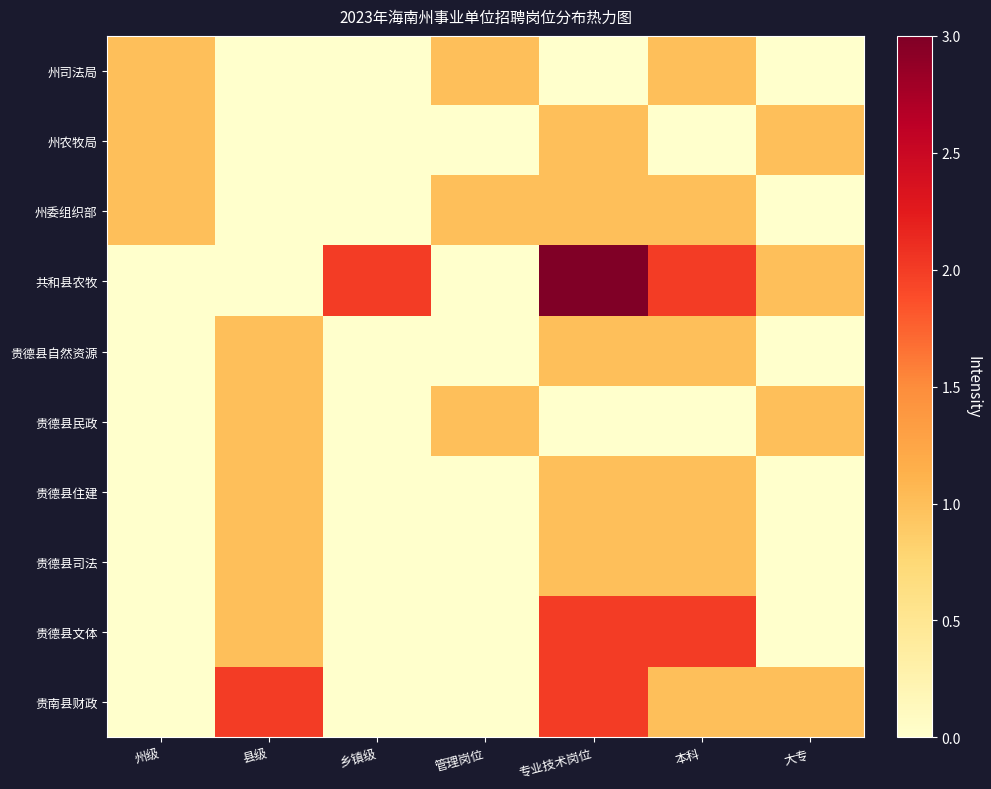

What is the greatest value displayed?

3